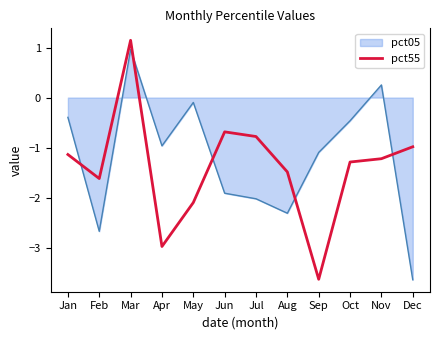

Read the pct05 value at Jun.

-1.9